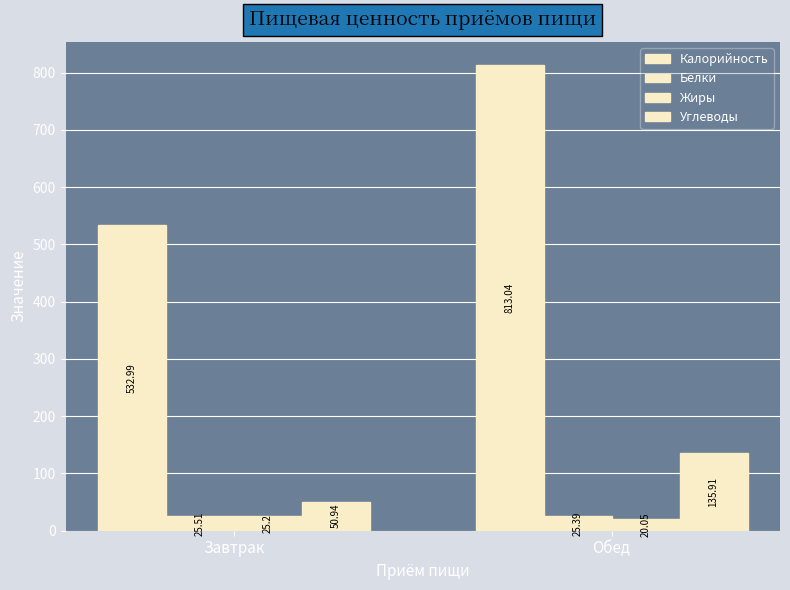

At which label is Калорийность closest to 673?

Завтрак